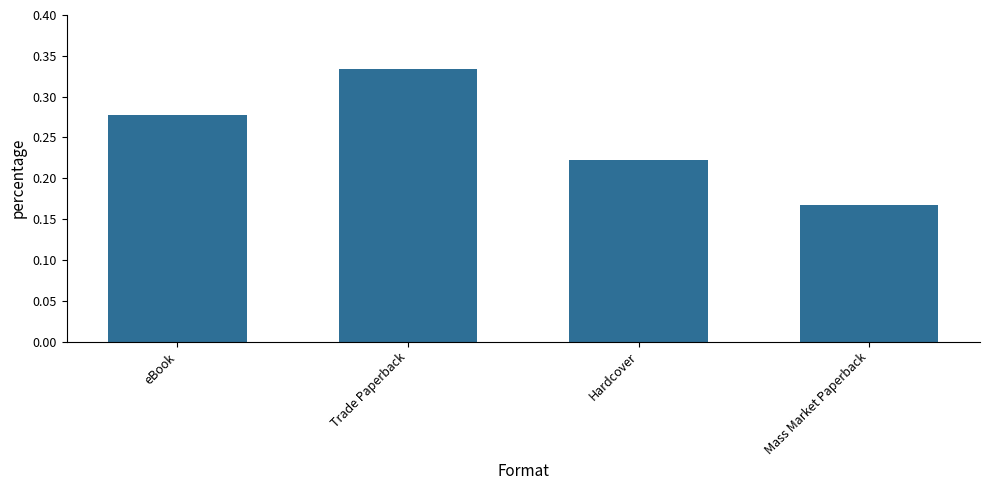

Does the chart contain any negative values?

No